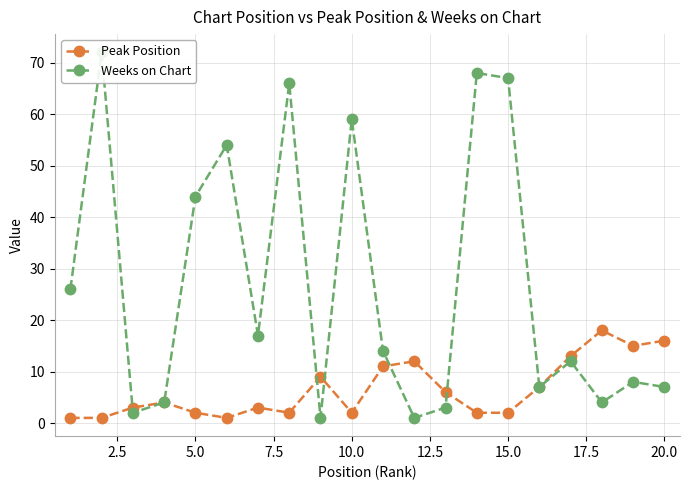

What is the maximum value for Peak Position?

18